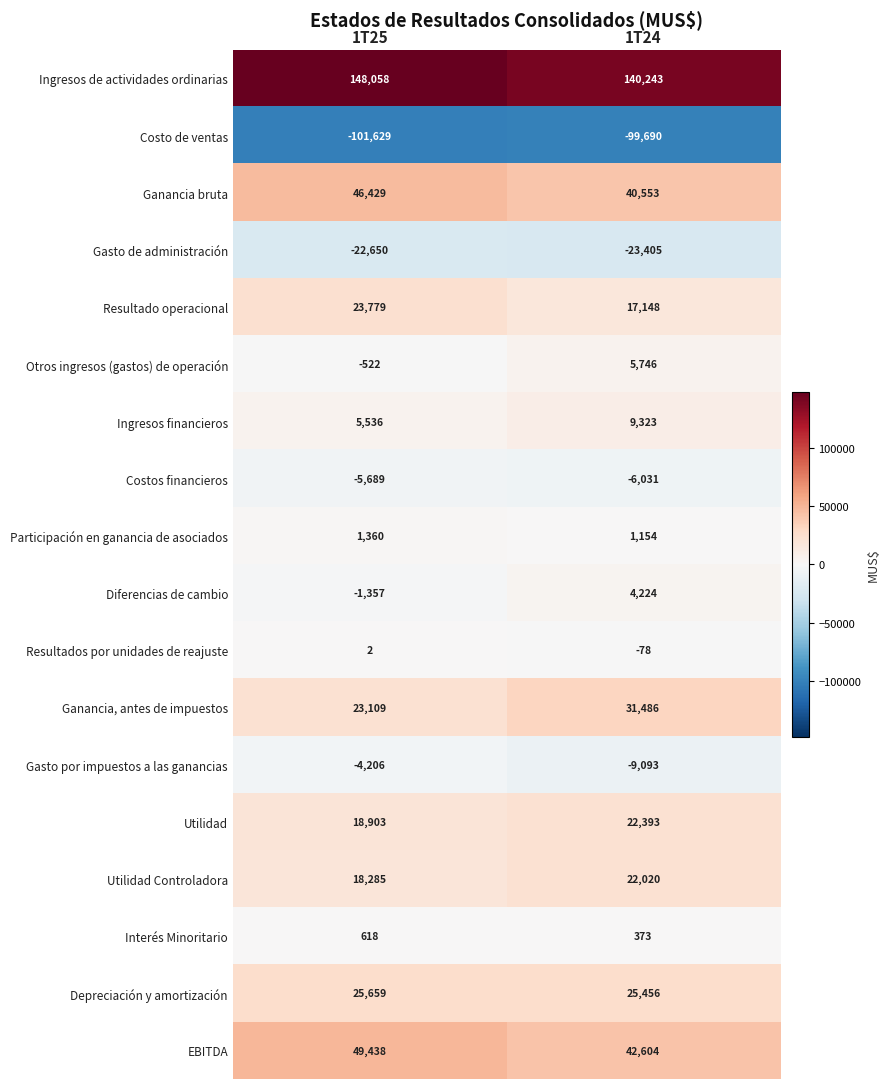

What is the average value of the Depreciación y amortización series?

25558